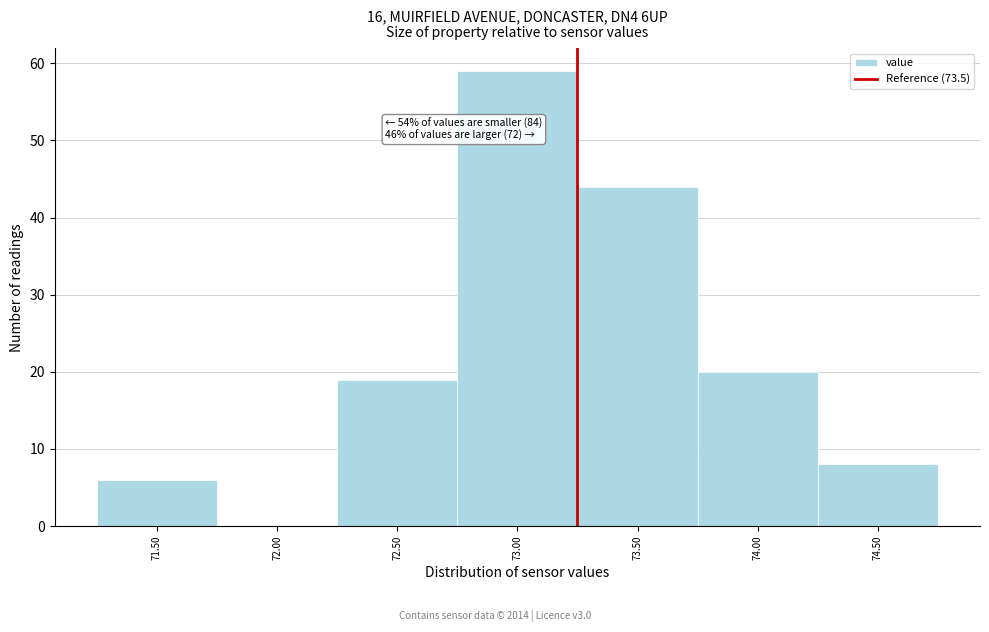

Reading left to right, transcribe all the data shown in this chart.

71.50=6	72.00=0	72.50=19	73.00=59	73.50=44	74.00=20	74.50=8